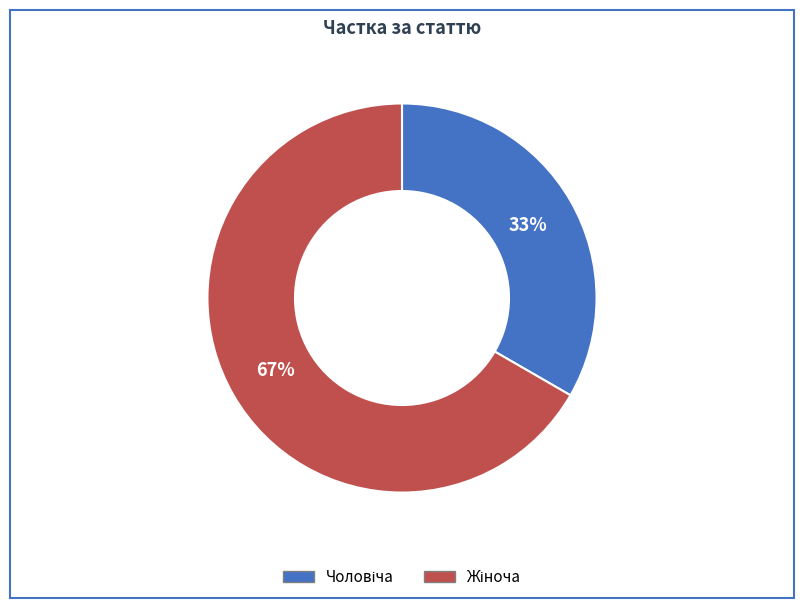

Does any single category account for the majority?

Yes